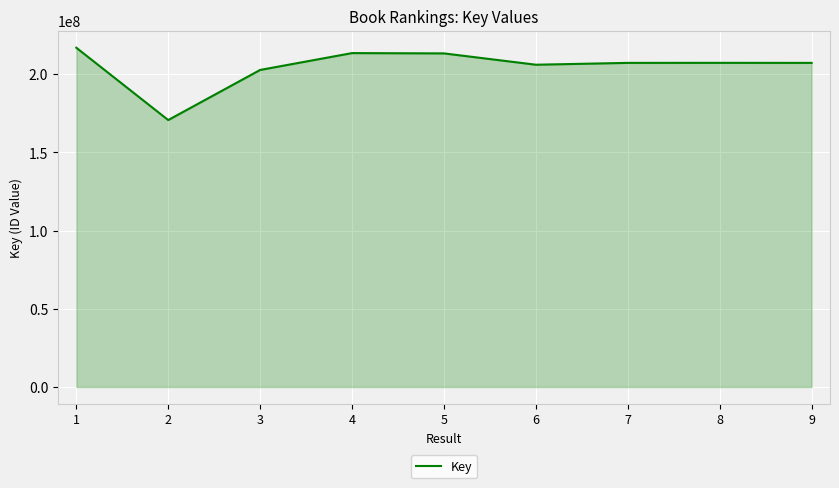

Read the value at 8, to the nearest 10.

207290190